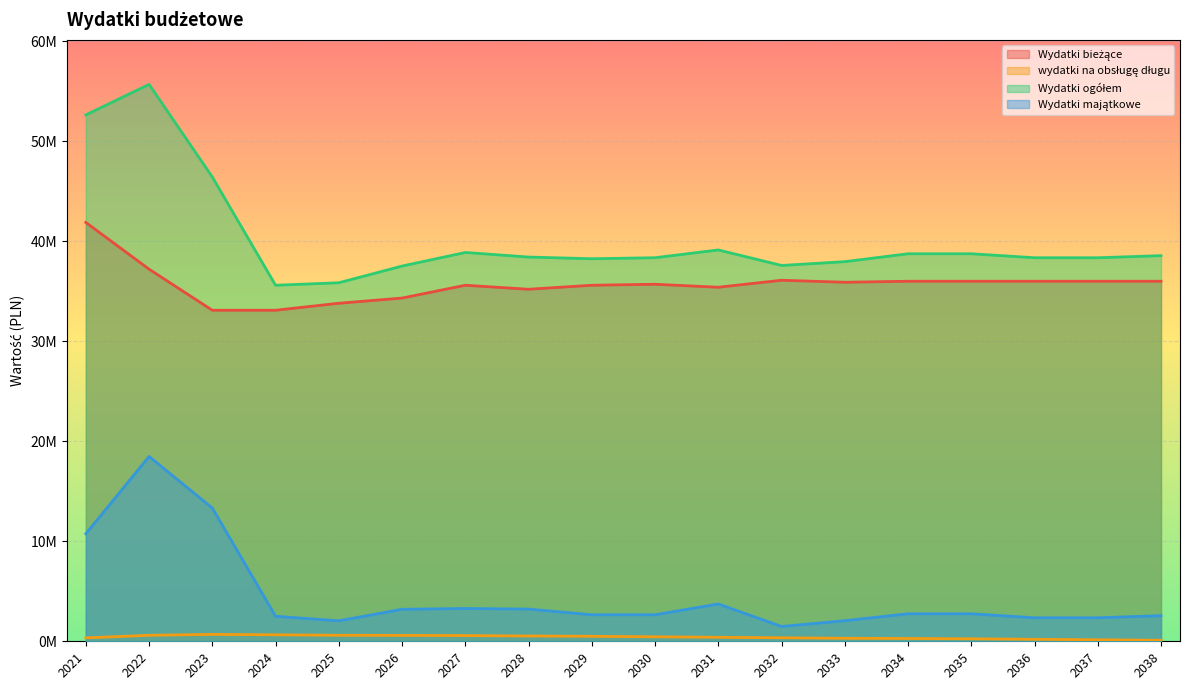

True or false: Wydatki ogółem and wydatki na obsługę długu cross at least once.

False